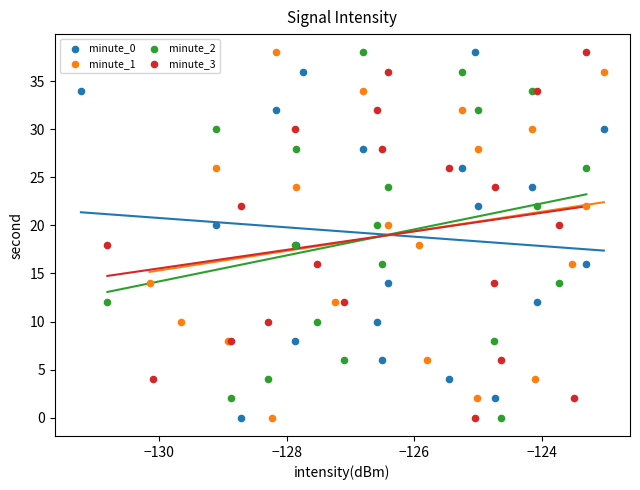

What are all the series names shown in the legend?

minute_0, minute_1, minute_2, minute_3